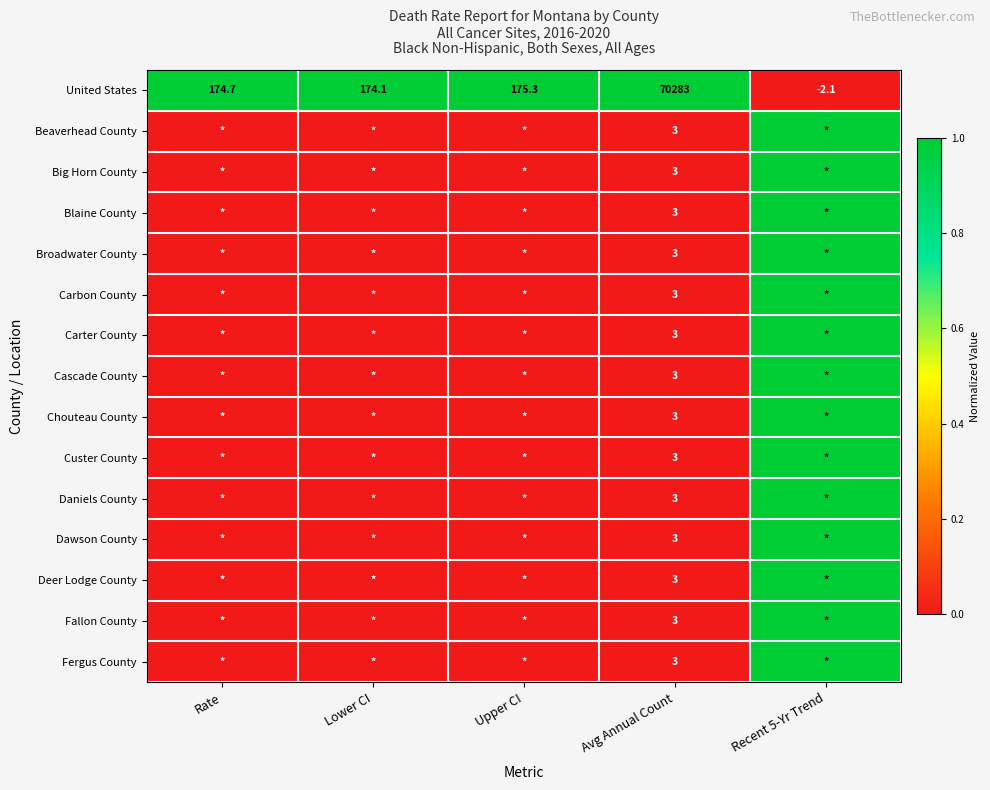

Is it true that Big Horn County equals 0 at Avg Annual Count?

False